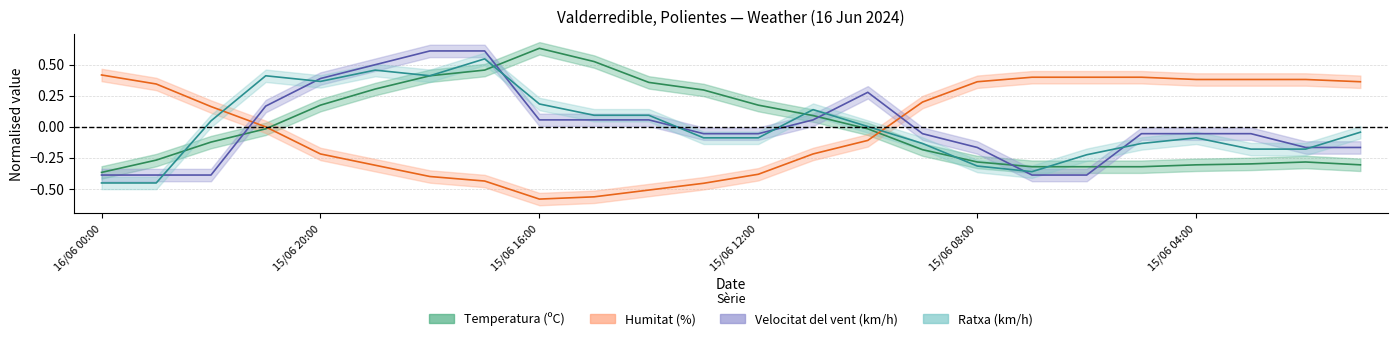

What is the highest value of the Humitat (%) series?

0.4